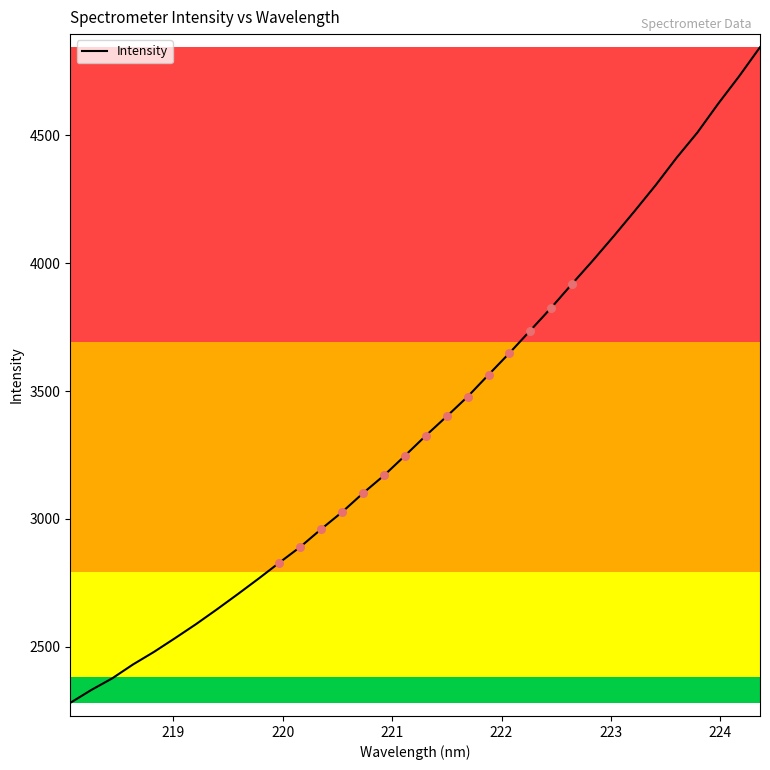

What is the difference between the maximum and minimum values?

2563.4